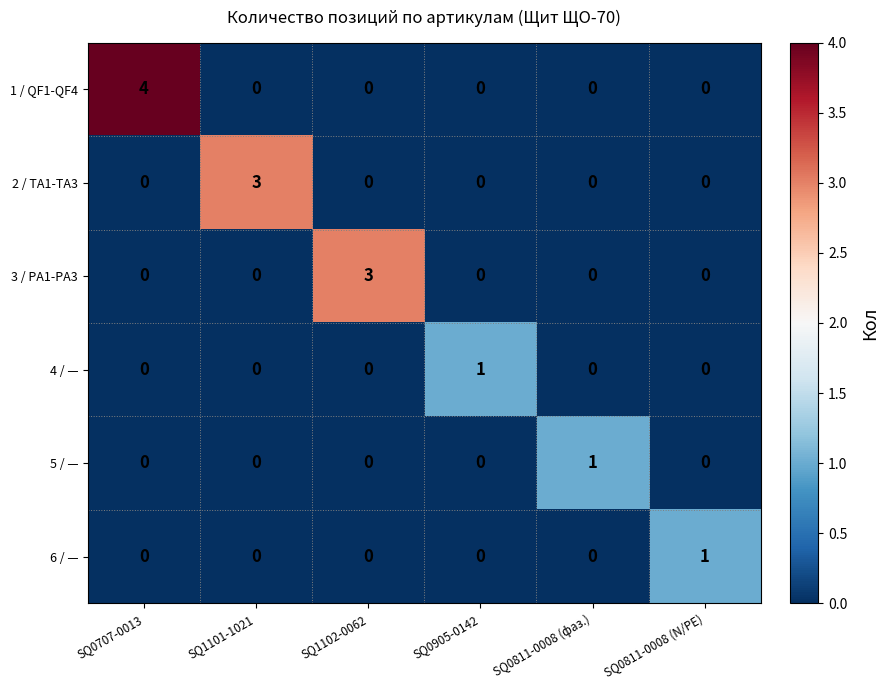

Count the 4 / — values in the range 0 to 1.

6